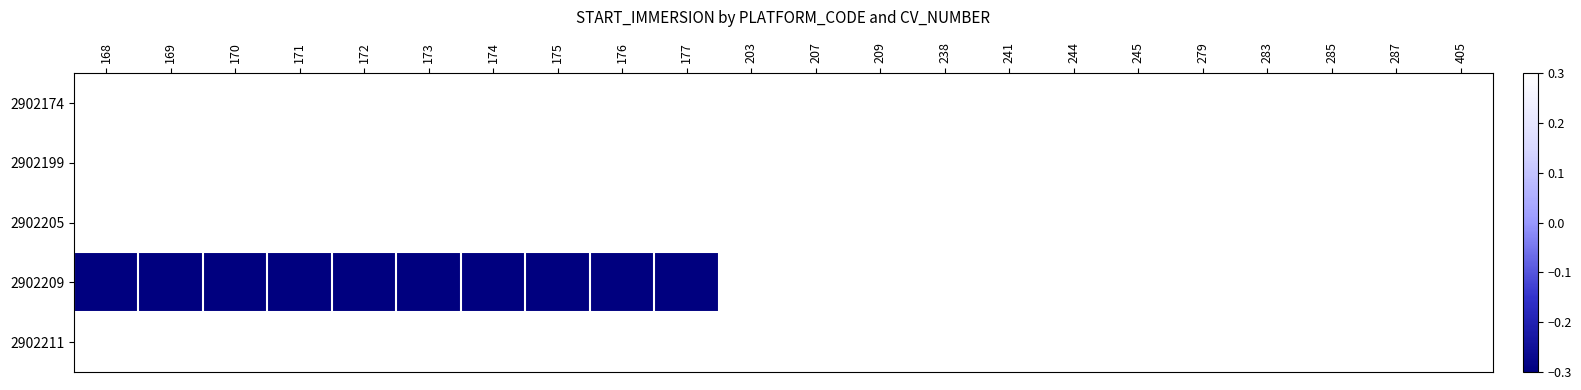

List the series in order of their peak value, lowest first.

2902174, 2902199, 2902205, 2902209, 2902211